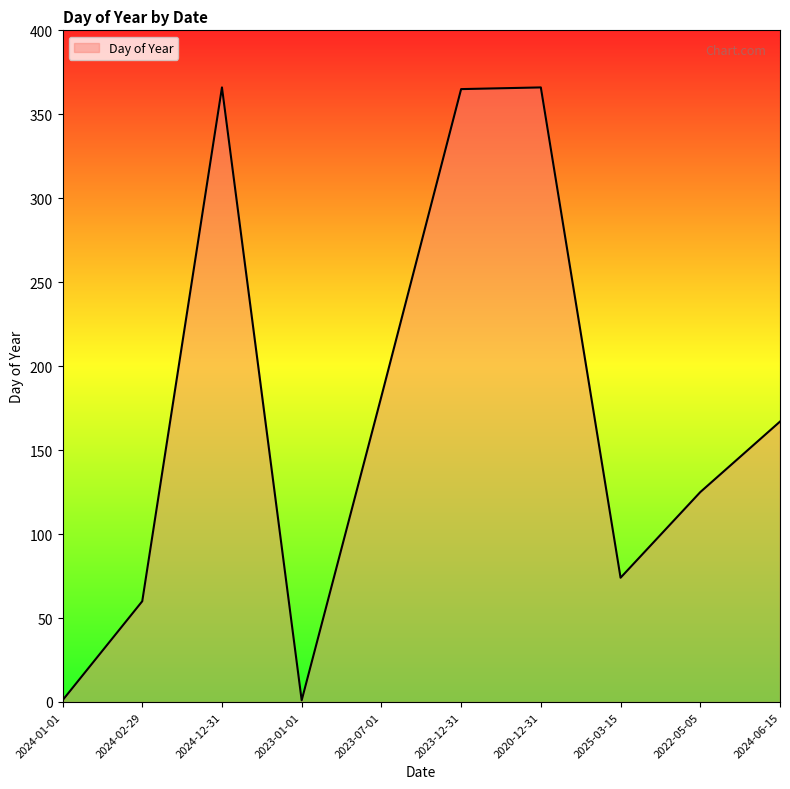

How many interior local peaks (higher than both neighbors) does the data have?

2